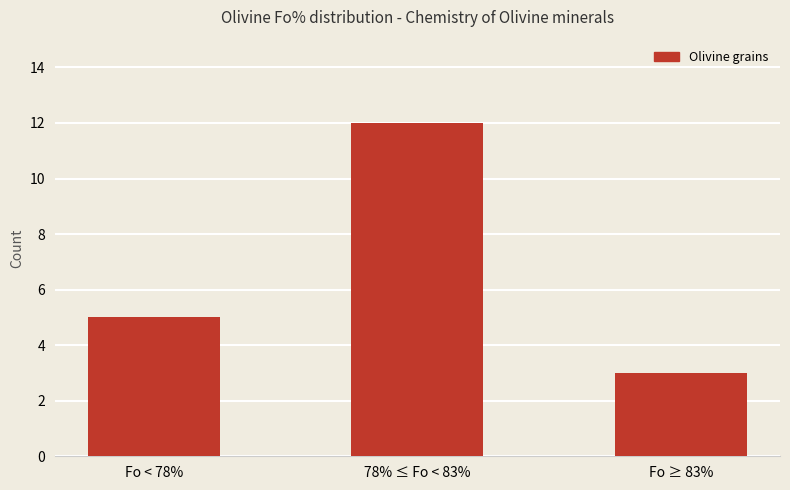

At which label is the value closest to 7?

Fo < 78%